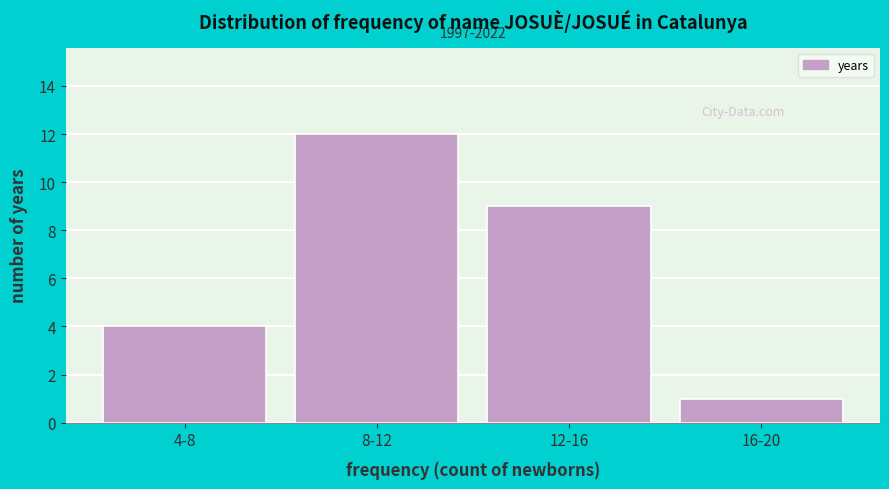

Reading left to right, what are all the values shown in this chart?

4	12	9	1